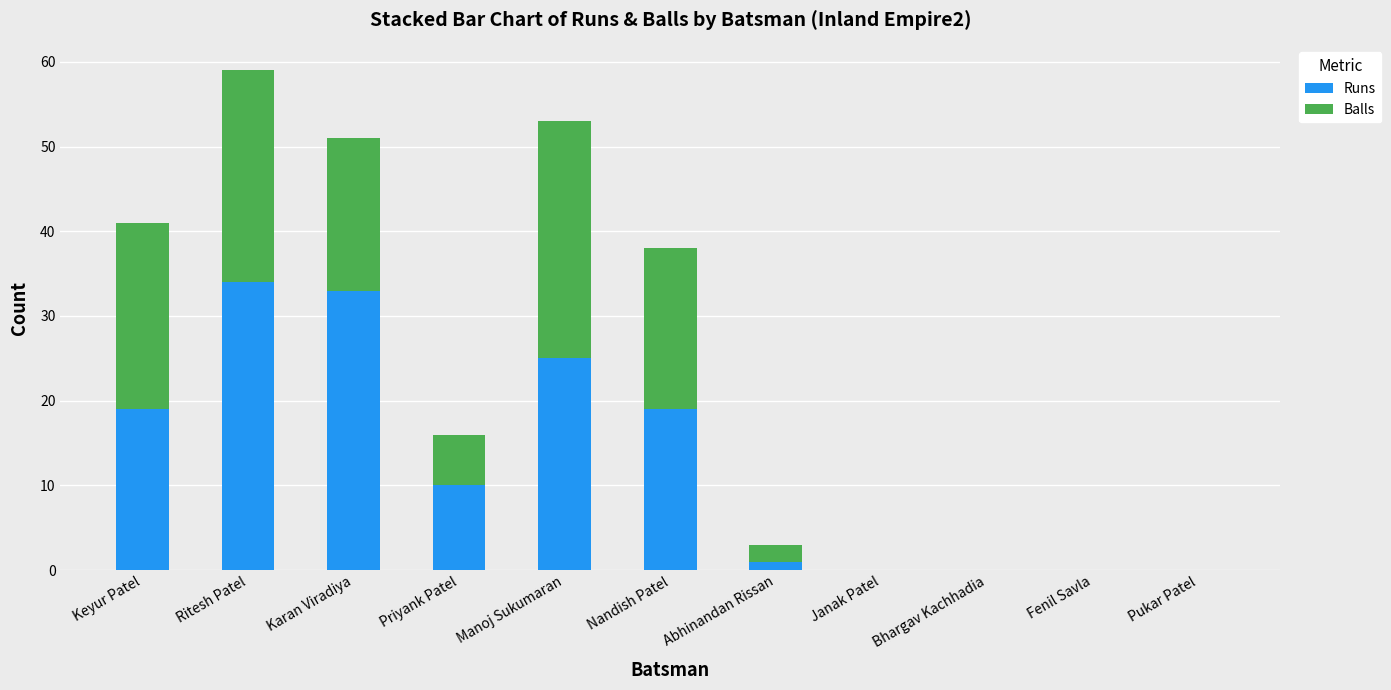

Reading left to right, what are the values for Runs?

Keyur Patel=19	Ritesh Patel=34	Karan Viradiya=33	Priyank Patel=10	Manoj Sukumaran=25	Nandish Patel=19	Abhinandan Rissan=1	Janak Patel=0	Bhargav Kachhadia=0	Fenil Savla=0	Pukar Patel=0